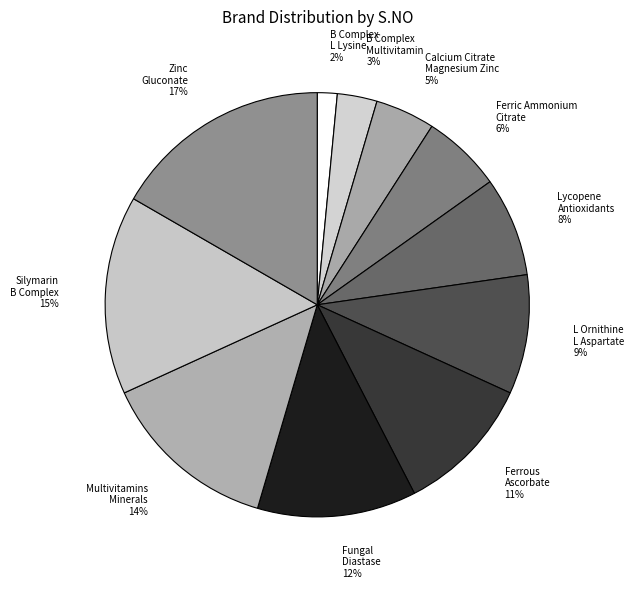

How many segments does this pie chart have?

11